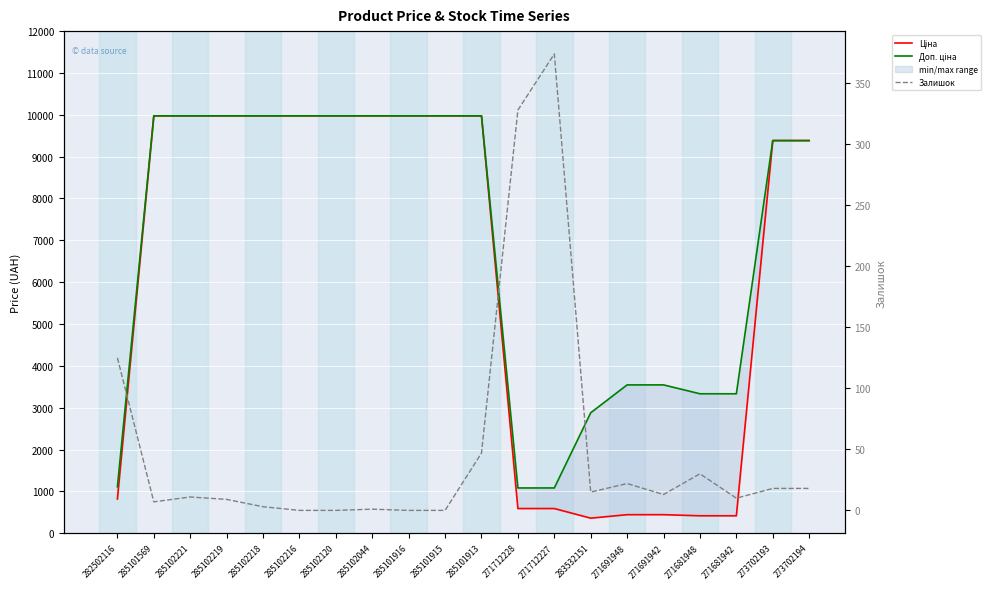

How many lines are shown in the chart?

3